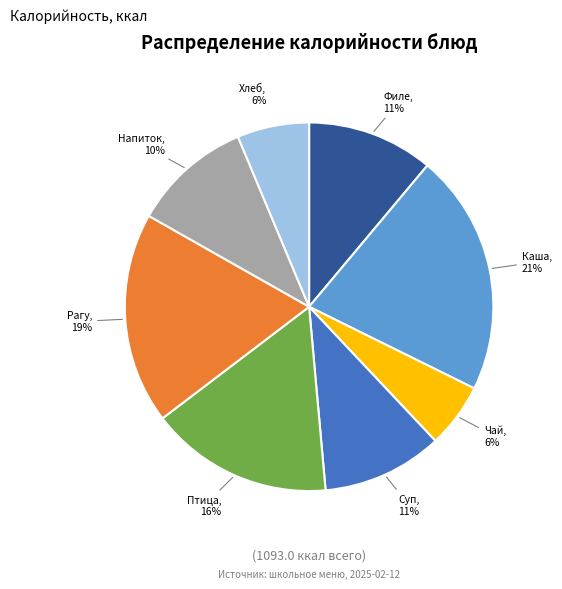

Is there any slice that represents more than half of the pie?

No